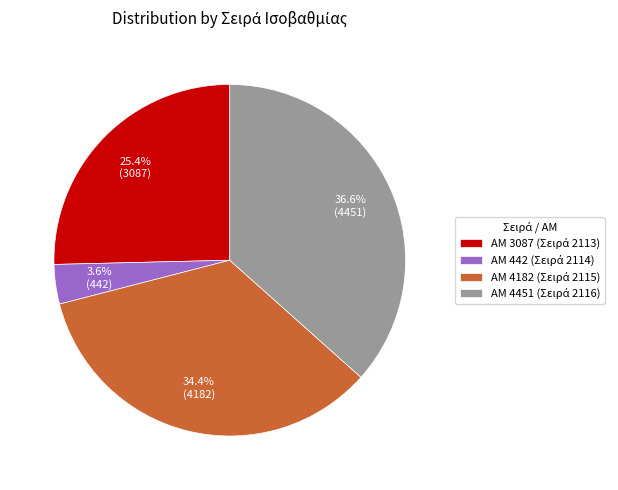

Is there any slice that represents more than half of the pie?

No